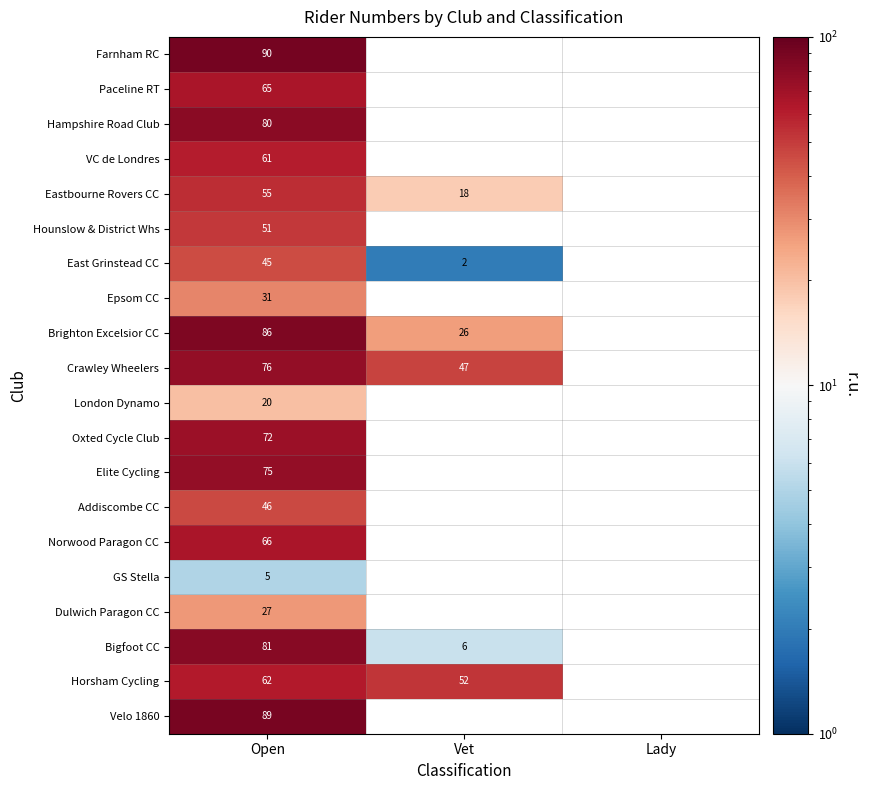

At which category does the chart reach its minimum across all series?

Vet